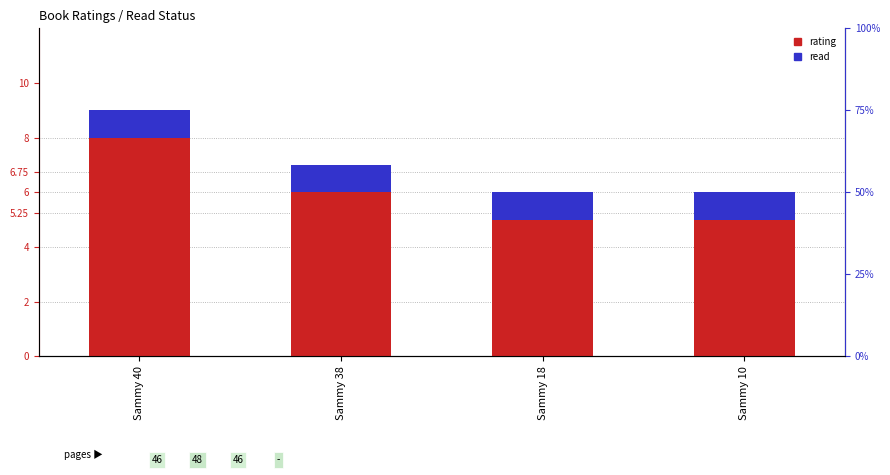

List the labels in order of rating value, largest first.

Sammy 40, Sammy 38, Sammy 18, Sammy 10